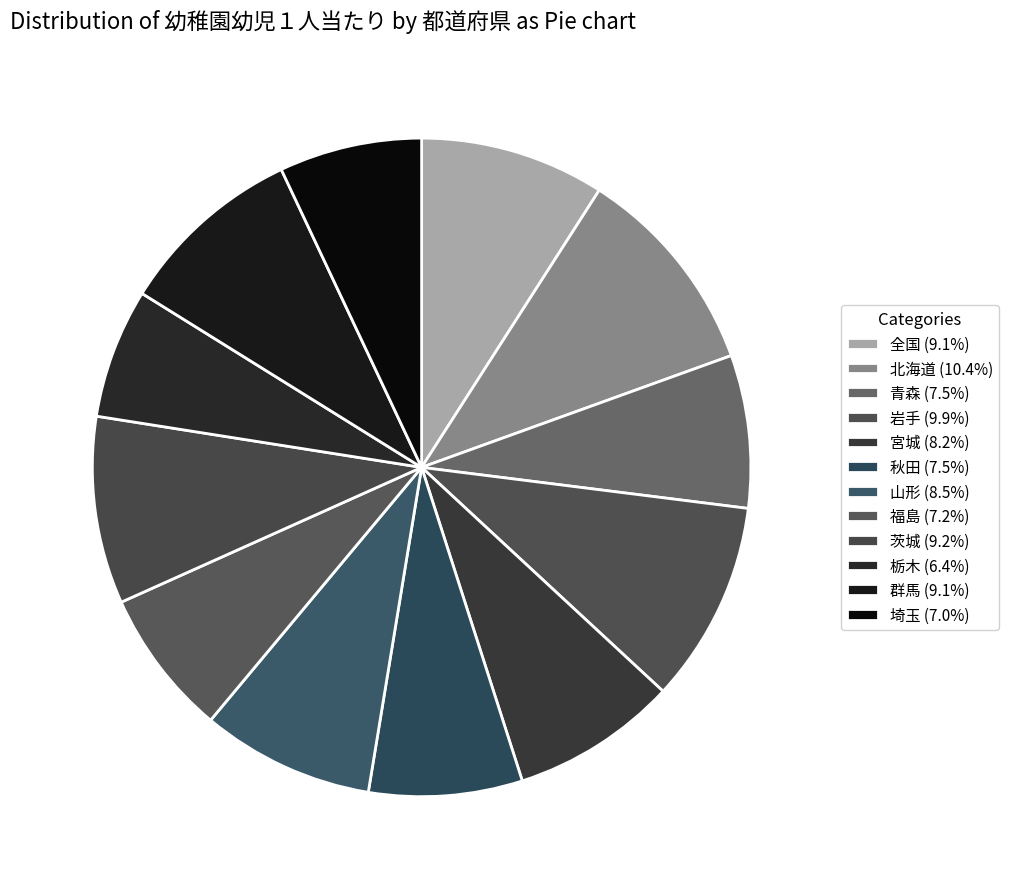

Which slice is the largest?

北海道